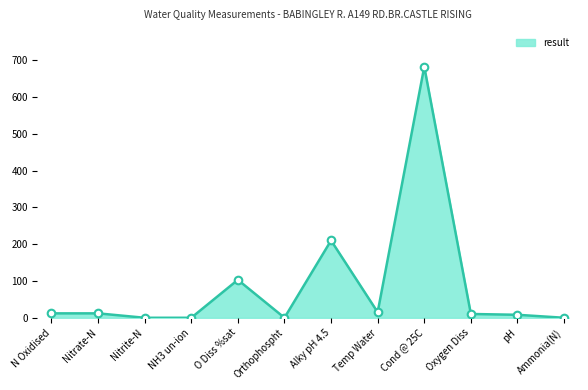

Which has a higher value, NH3 un-ion or Oxygen Diss?

Oxygen Diss